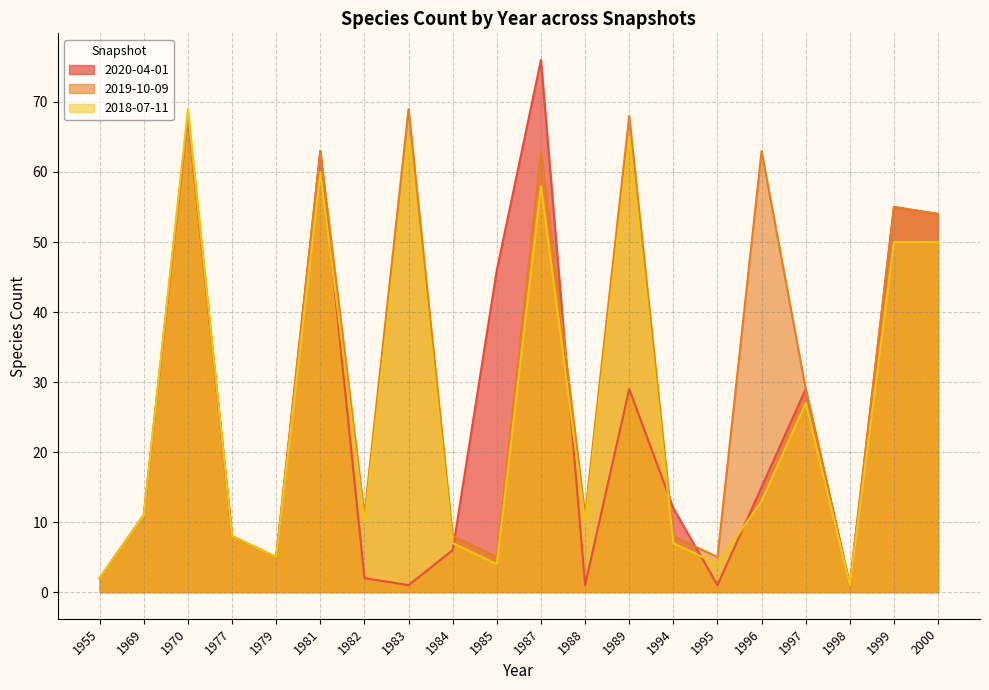

Reading left to right, list all the values displayed in this chart.

2020-04-01: 2	11	68	8	5	63	2	1	6	46	76	1	29	12	1	15	29	1	55	54
2019-10-09: 2	11	68	8	5	63	11	69	8	5	63	11	68	8	5	63	29	1	55	54
2018-07-11: 2	11	69	8	5	60	10	65	7	4	58	10	65	7	4	13	27	1	50	50